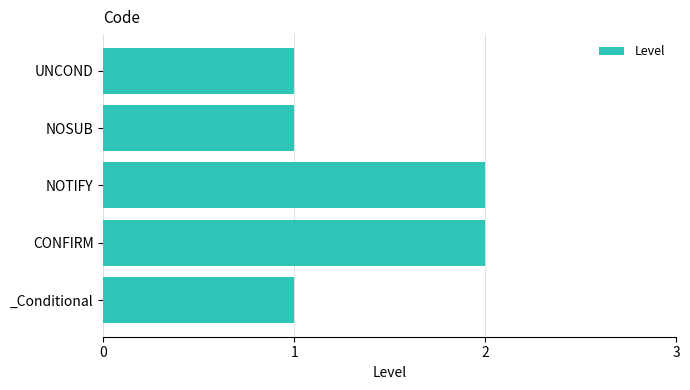

How many categories are shown in the chart?

5